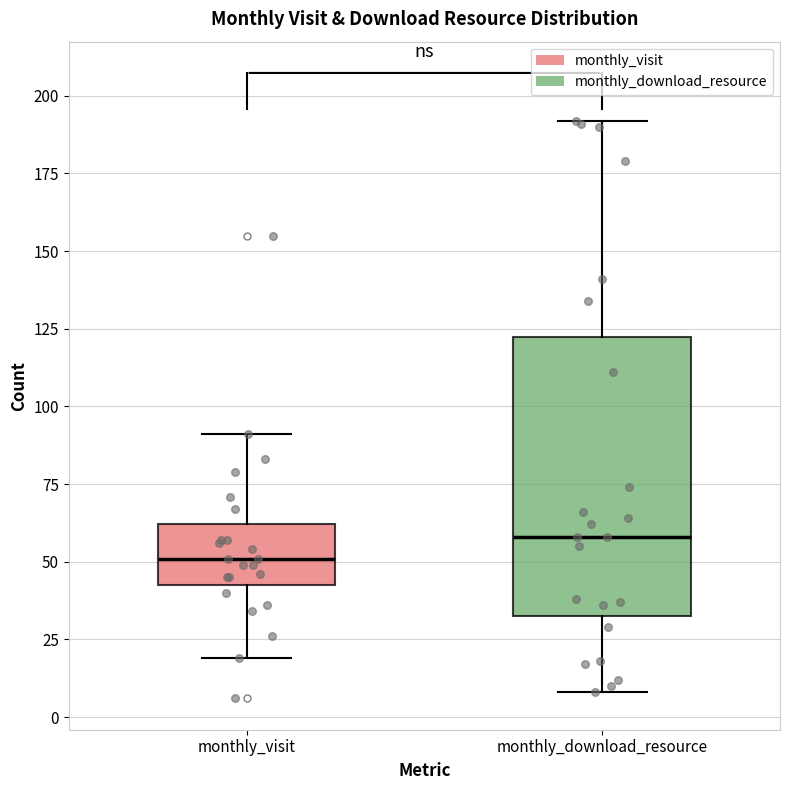

Where does the median line of the box for monthly_visit sit on the y-axis? The values are not printed on the chart, so give them approximately, as read against the axis.

50